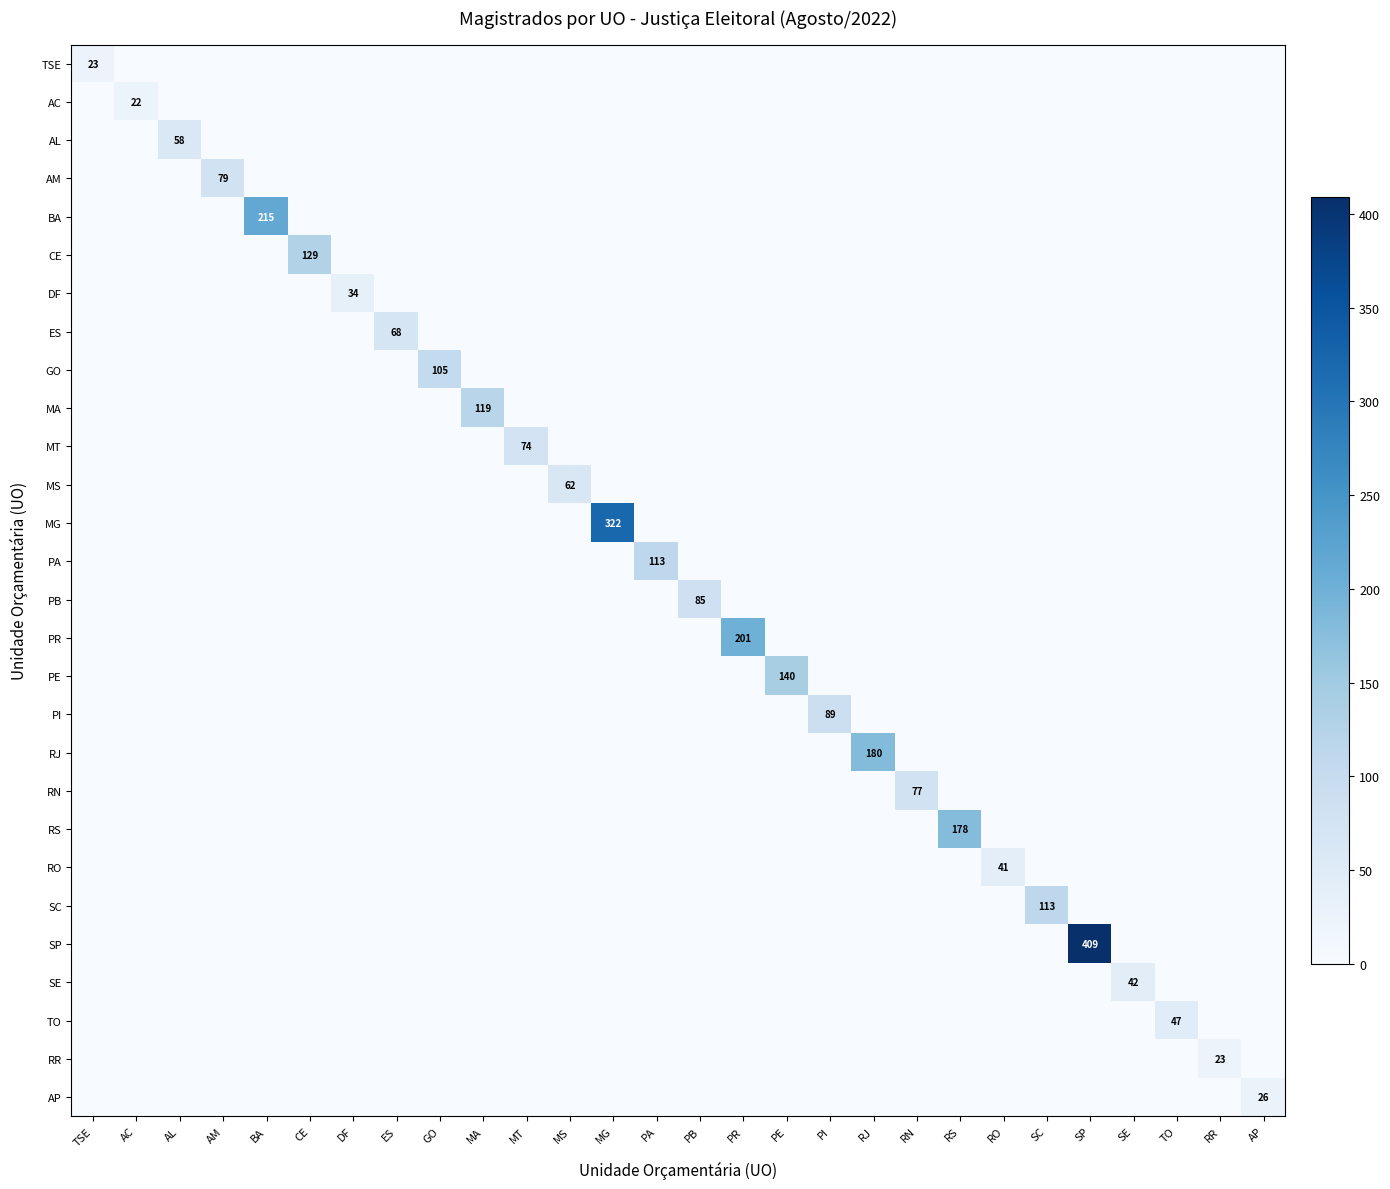

The value of RO at RO is 41. True or false?

True